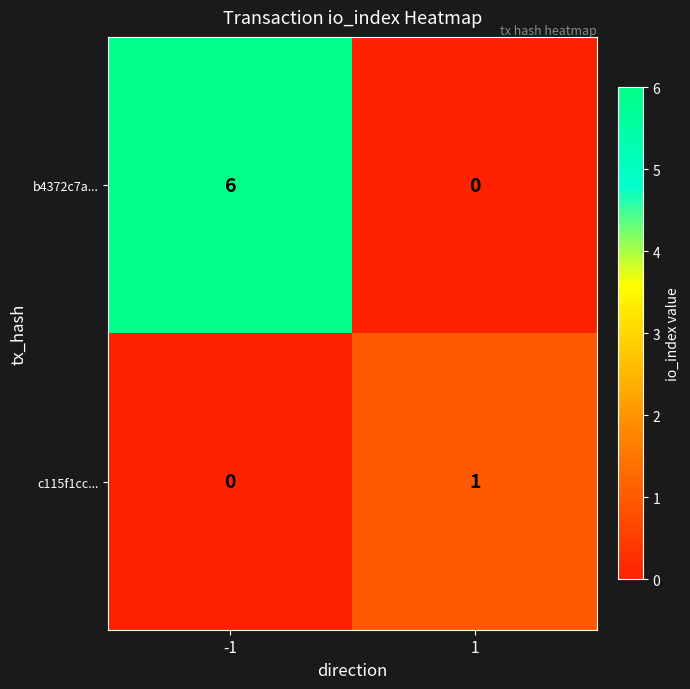

Which series has the largest range (max minus min)?

b4372c7a...